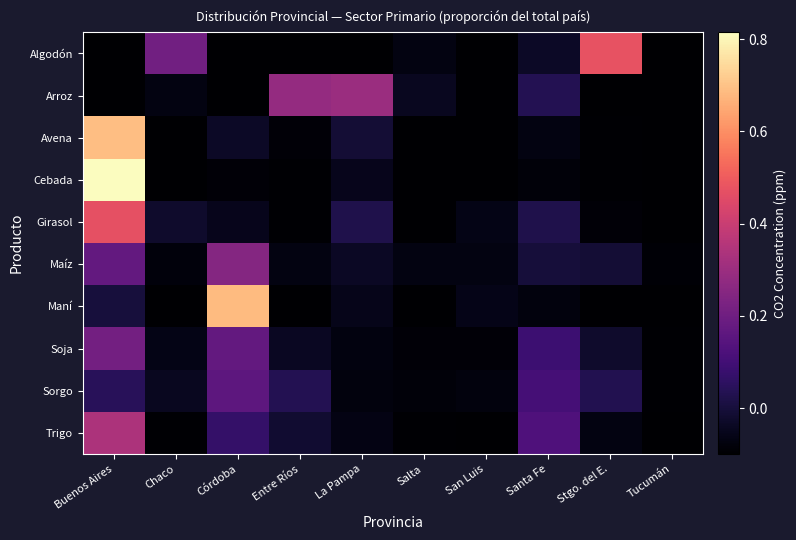

List the series in order of their peak value, lowest first.

Sorgo, Soja, Maíz, Arroz, Trigo, Girasol, Algodón, Maní, Avena, Cebada